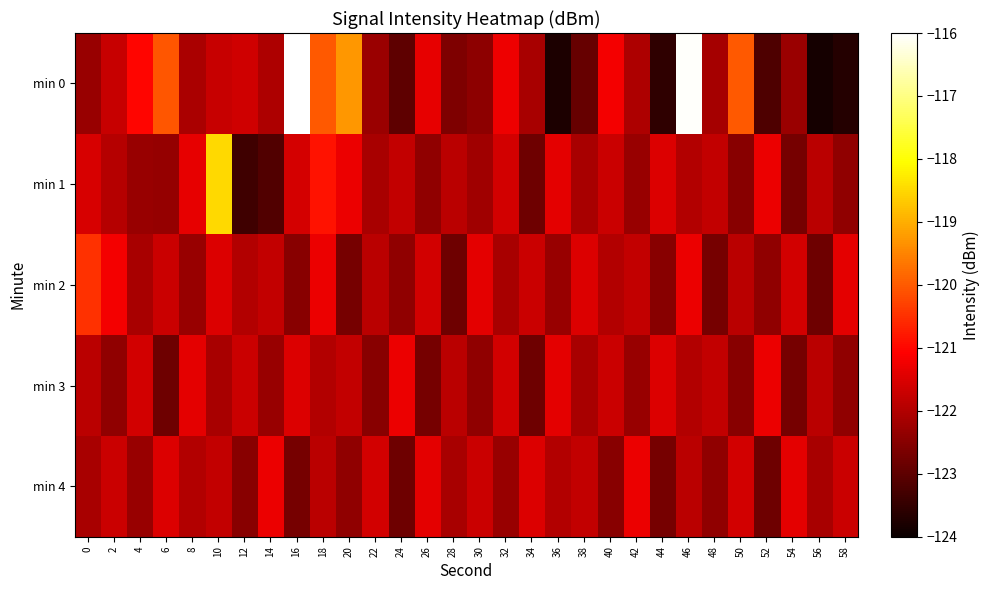

Reading left to right, extract all data points from this chart.

min 0: 0=-122.3	2=-121.7	4=-121.0	6=-120.1	8=-122.1	10=-121.7	12=-121.6	14=-122.0	16=-116.0	18=-120.0	20=-119.3	22=-122.3	24=-123.0	26=-121.4	28=-122.6	30=-122.4	32=-121.3	34=-122.1	36=-123.8	38=-122.9	40=-121.2	42=-122.1	44=-123.6	46=-116.0	48=-122.2	50=-120.0	52=-123.2	54=-122.3	56=-123.9	58=-123.7
min 1: 0=-121.5	2=-121.9	4=-122.3	6=-122.3	8=-121.4	10=-118.5	12=-123.4	14=-123.1	16=-121.6	18=-120.9	20=-121.3	22=-122.1	24=-121.8	26=-122.4	28=-121.9	30=-122.2	32=-121.6	34=-122.8	36=-121.4	38=-122.1	40=-121.7	42=-122.3	44=-121.5	46=-122.0	48=-121.8	50=-122.5	52=-121.3	54=-122.7	56=-121.9	58=-122.4
min 2: 0=-120.5	2=-121.2	4=-122.1	6=-121.7	8=-122.3	10=-121.5	12=-122.0	14=-121.8	16=-122.5	18=-121.3	20=-122.7	22=-121.9	24=-122.4	26=-121.6	28=-122.8	30=-121.4	32=-122.1	34=-121.7	36=-122.3	38=-121.5	40=-122.0	42=-121.8	44=-122.5	46=-121.3	48=-122.7	50=-121.9	52=-122.4	54=-121.6	56=-122.8	58=-121.4
min 3: 0=-121.9	2=-122.4	4=-121.6	6=-122.8	8=-121.4	10=-122.1	12=-121.7	14=-122.3	16=-121.5	18=-122.0	20=-121.8	22=-122.5	24=-121.3	26=-122.7	28=-121.9	30=-122.4	32=-121.6	34=-122.8	36=-121.4	38=-122.1	40=-121.7	42=-122.3	44=-121.5	46=-122.0	48=-121.8	50=-122.5	52=-121.3	54=-122.7	56=-121.9	58=-122.4
min 4: 0=-122.1	2=-121.7	4=-122.3	6=-121.5	8=-122.0	10=-121.8	12=-122.5	14=-121.3	16=-122.7	18=-121.9	20=-122.4	22=-121.6	24=-122.8	26=-121.4	28=-122.1	30=-121.7	32=-122.3	34=-121.5	36=-122.0	38=-121.8	40=-122.5	42=-121.3	44=-122.7	46=-121.9	48=-122.4	50=-121.6	52=-122.8	54=-121.4	56=-122.1	58=-121.7